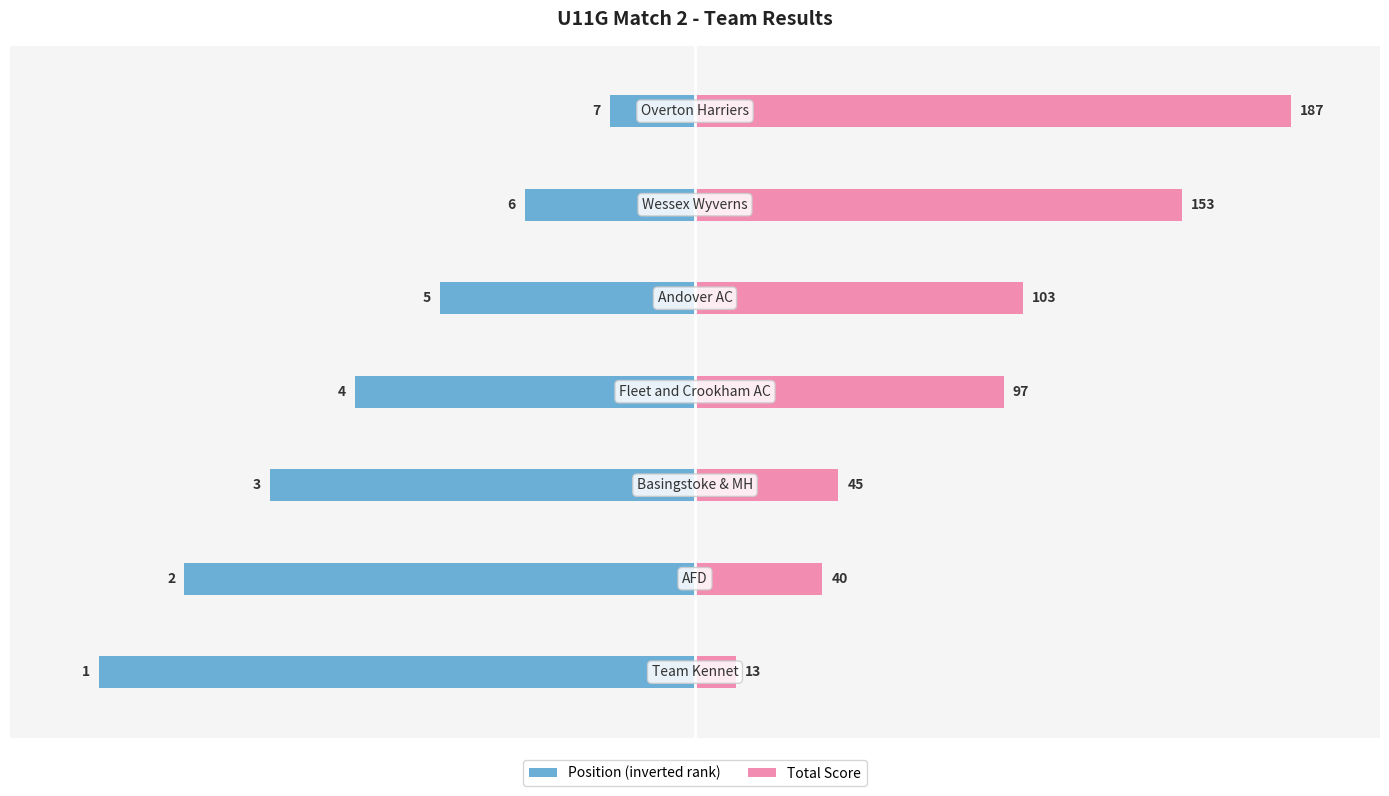

Rank the series by their maximum value, from highest to lowest.

Total Score, Position (inverted rank)